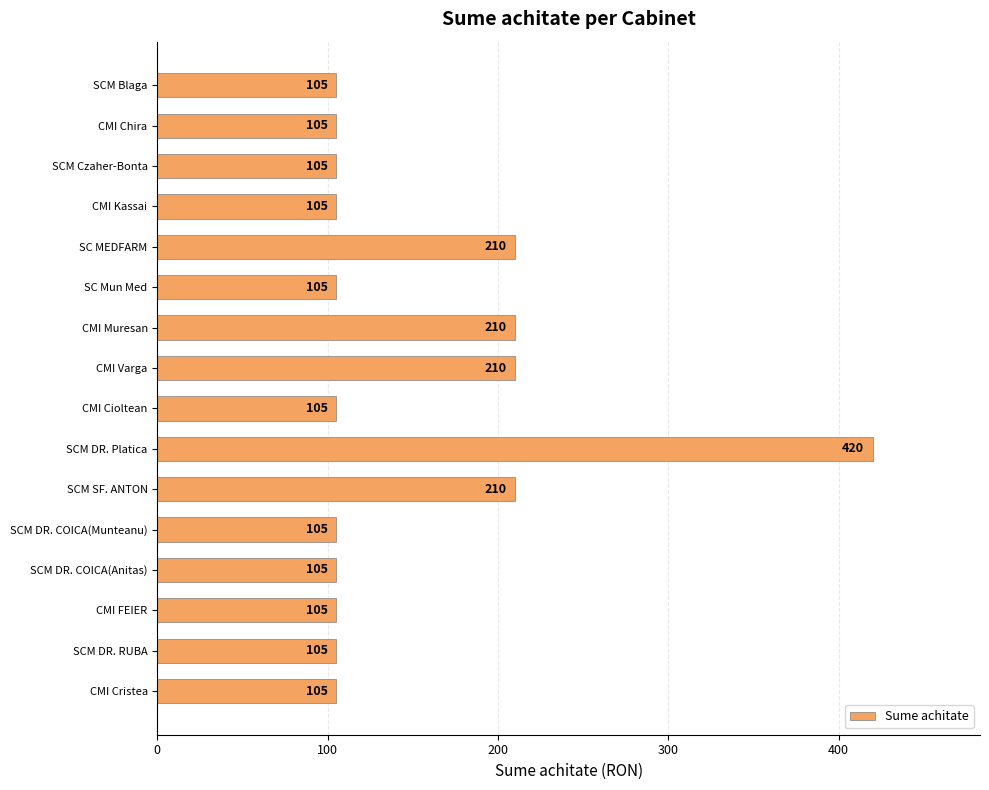

Reading top to bottom, transcribe all the data shown in this chart.

105	105	105	105	210	105	210	210	105	420	210	105	105	105	105	105